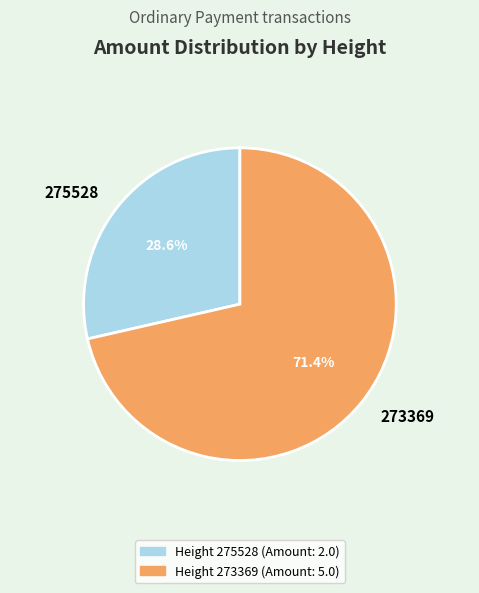

What is the ratio of the value at 273369 to the value at 275528?

2.5